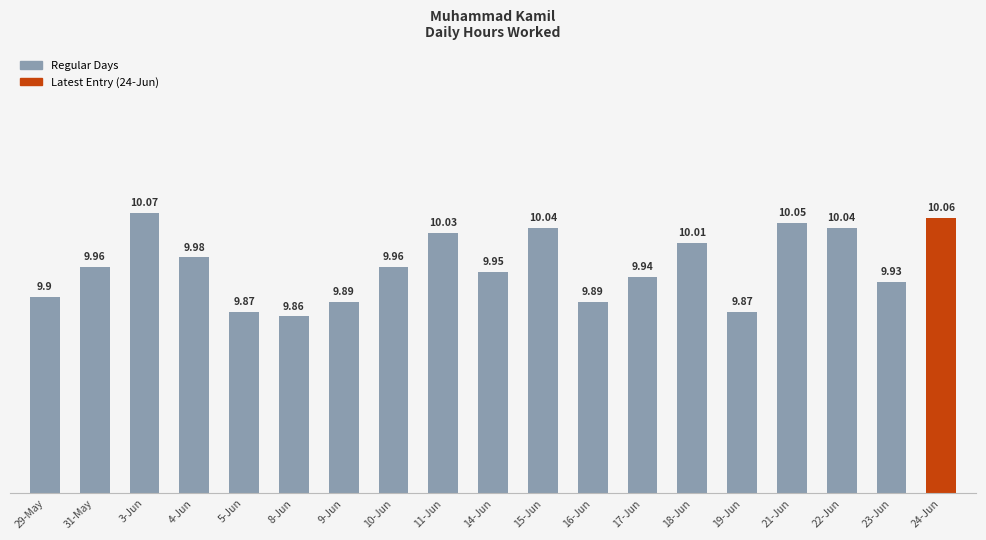

Which has a higher value, 5-Jun or 17-Jun?

17-Jun